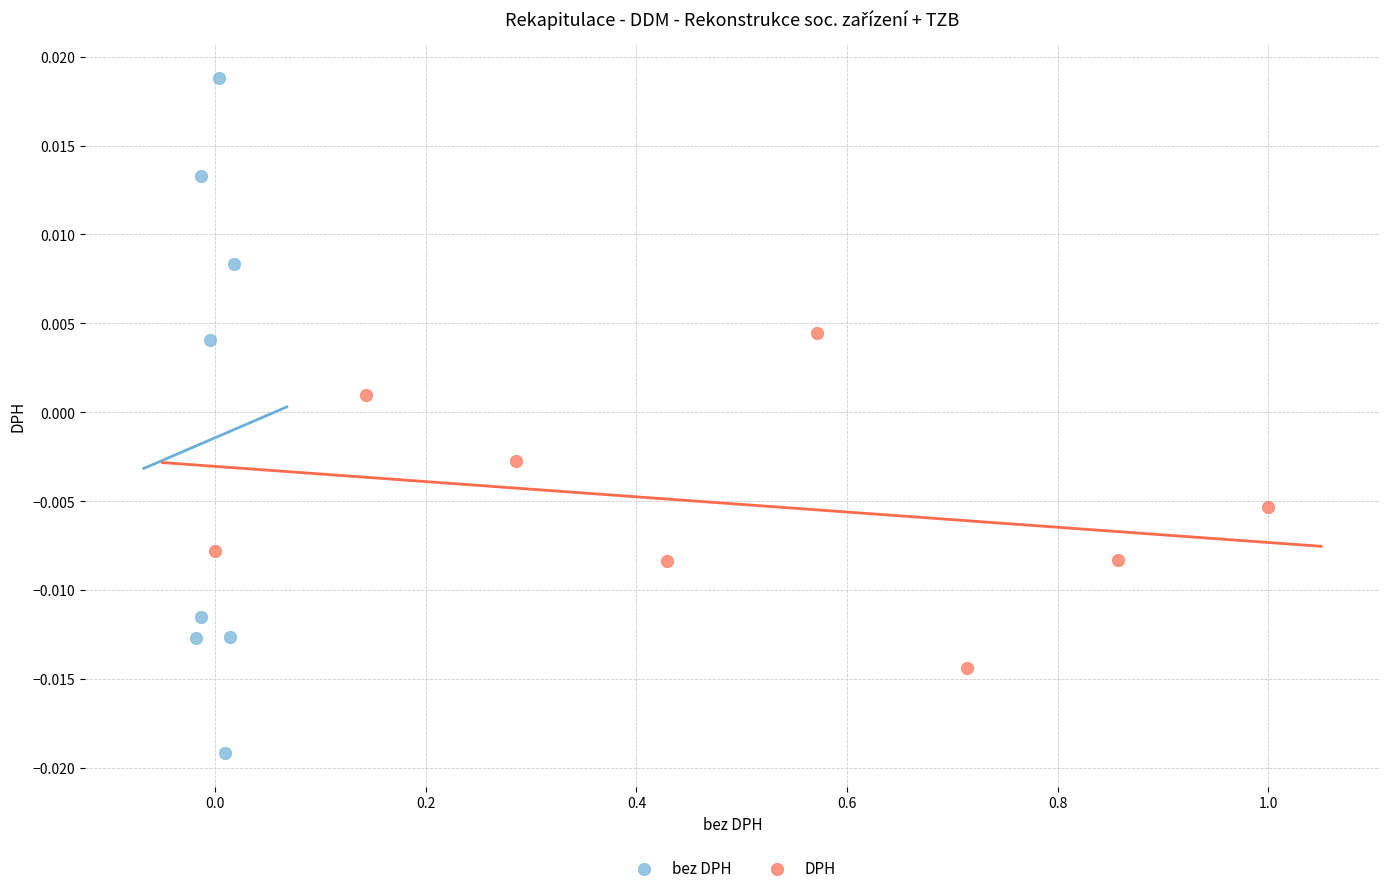

Which series has the widest spread of Y values?

bez DPH